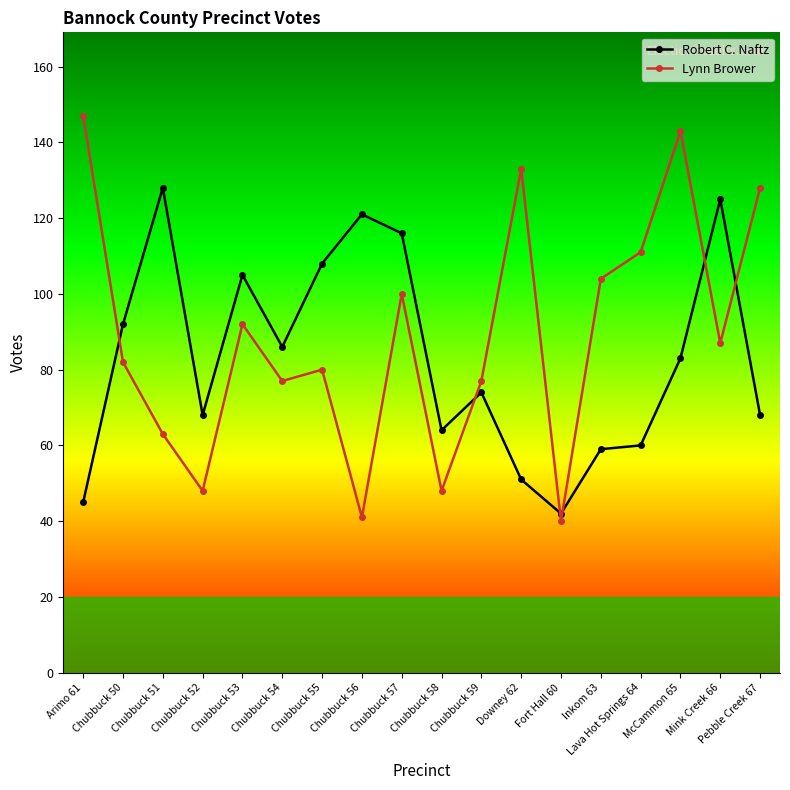

What is the average value of the Lynn Brower series?

89